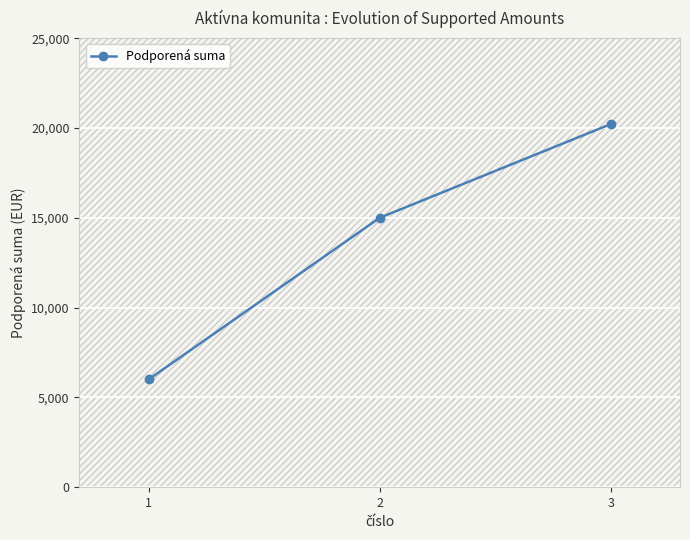

Reading left to right, transcribe all the data shown in this chart.

6000	15000	20216